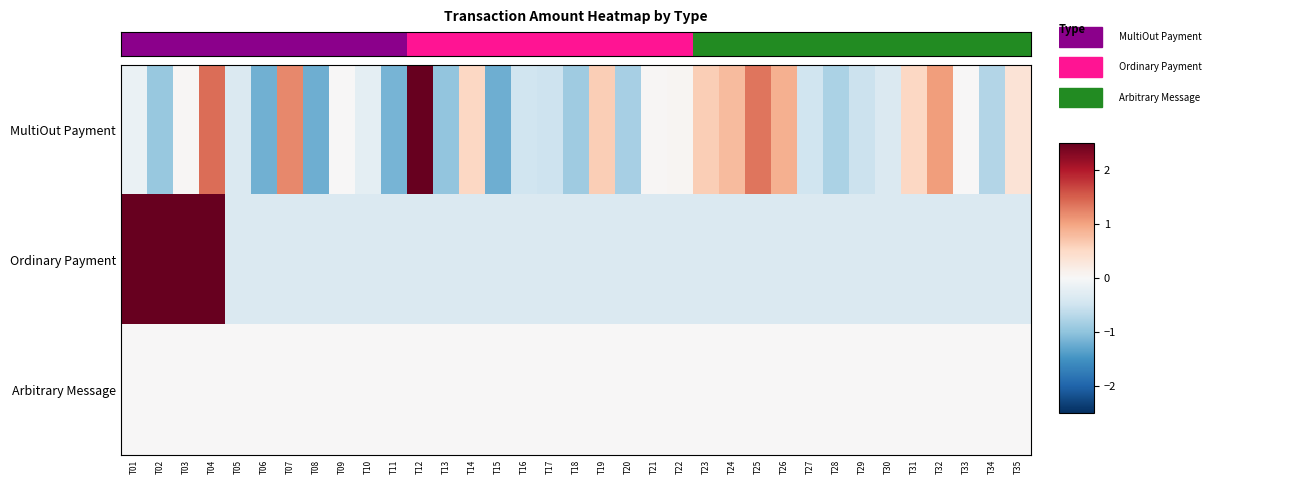

Reading left to right, what are all the values shown in this chart?

MultiOut Payment: T01=-0.2	T02=-0.9	T03=0.0	T04=1.4	T05=-0.4	T06=-1.2	T07=1.2	T08=-1.2	T09=0.0	T10=-0.2	T11=-1.2	T12=3.8	T13=-1.0	T14=0.5	T15=-1.2	T16=-0.5	T17=-0.5	T18=-0.9	T19=0.6	T20=-0.8	T21=0.0	T22=0.1	T23=0.6	T24=0.8	T25=1.3	T26=0.9	T27=-0.5	T28=-0.8	T29=-0.5	T30=-0.4	T31=0.5	T32=1.0	T33=0.0	T34=-0.7	T35=0.3
Ordinary Payment: T01=2.8	T02=2.8	T03=2.8	T04=2.8	T05=-0.4	T06=-0.4	T07=-0.4	T08=-0.4	T09=-0.4	T10=-0.4	T11=-0.4	T12=-0.4	T13=-0.4	T14=-0.4	T15=-0.4	T16=-0.4	T17=-0.4	T18=-0.4	T19=-0.4	T20=-0.4	T21=-0.4	T22=-0.4	T23=-0.4	T24=-0.4	T25=-0.4	T26=-0.4	T27=-0.4	T28=-0.4	T29=-0.4	T30=-0.4	T31=-0.4	T32=-0.4	T33=-0.4	T34=-0.4	T35=-0.4
Arbitrary Message: T01=0.0	T02=0.0	T03=0.0	T04=0.0	T05=0.0	T06=0.0	T07=0.0	T08=0.0	T09=0.0	T10=0.0	T11=0.0	T12=0.0	T13=0.0	T14=0.0	T15=0.0	T16=0.0	T17=0.0	T18=0.0	T19=0.0	T20=0.0	T21=0.0	T22=0.0	T23=0.0	T24=0.0	T25=0.0	T26=0.0	T27=0.0	T28=0.0	T29=0.0	T30=0.0	T31=0.0	T32=0.0	T33=0.0	T34=0.0	T35=0.0